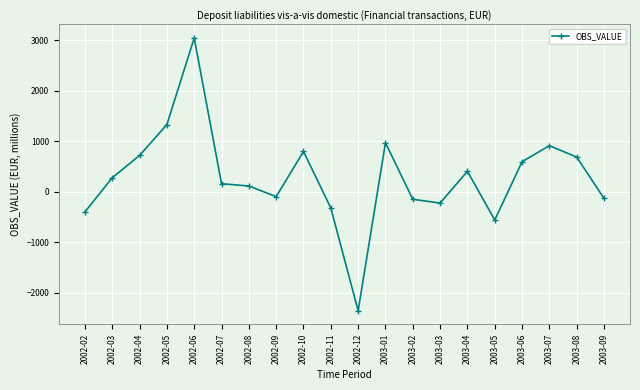

What position from the right is 2002-03?

19